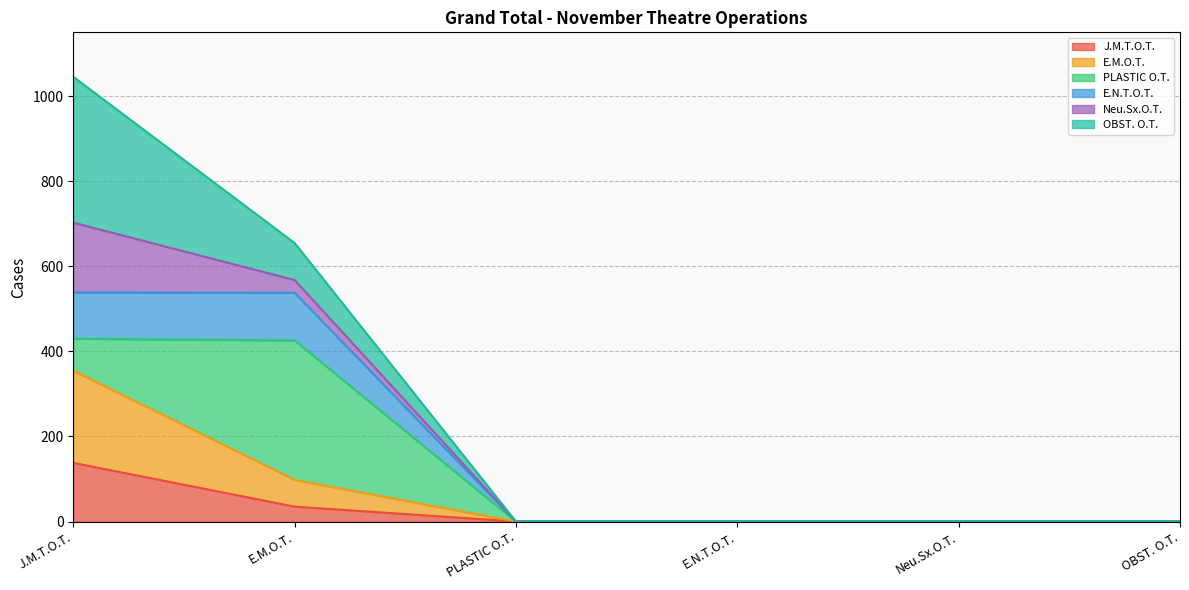

What are all the series names shown in the legend?

J.M.T.O.T., E.M.O.T., PLASTIC O.T., E.N.T.O.T., Neu.Sx.O.T., OBST. O.T.